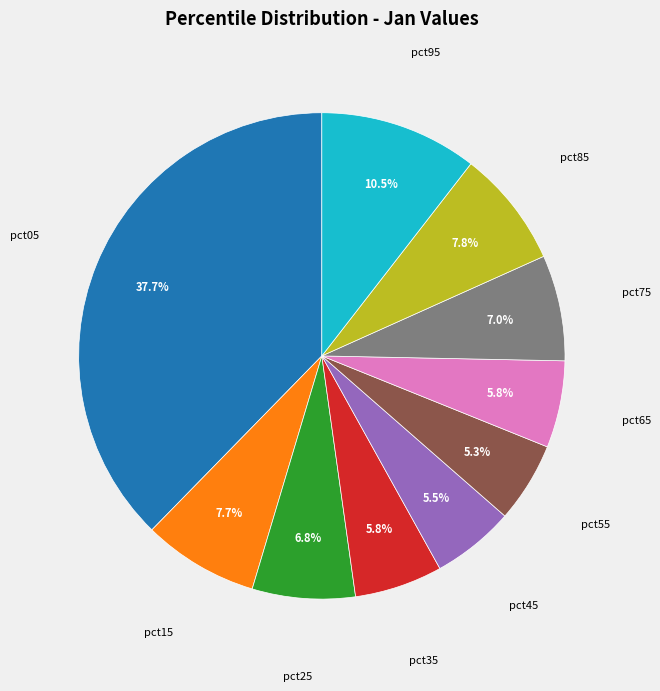

Which category has the biggest portion of the pie?

pct05